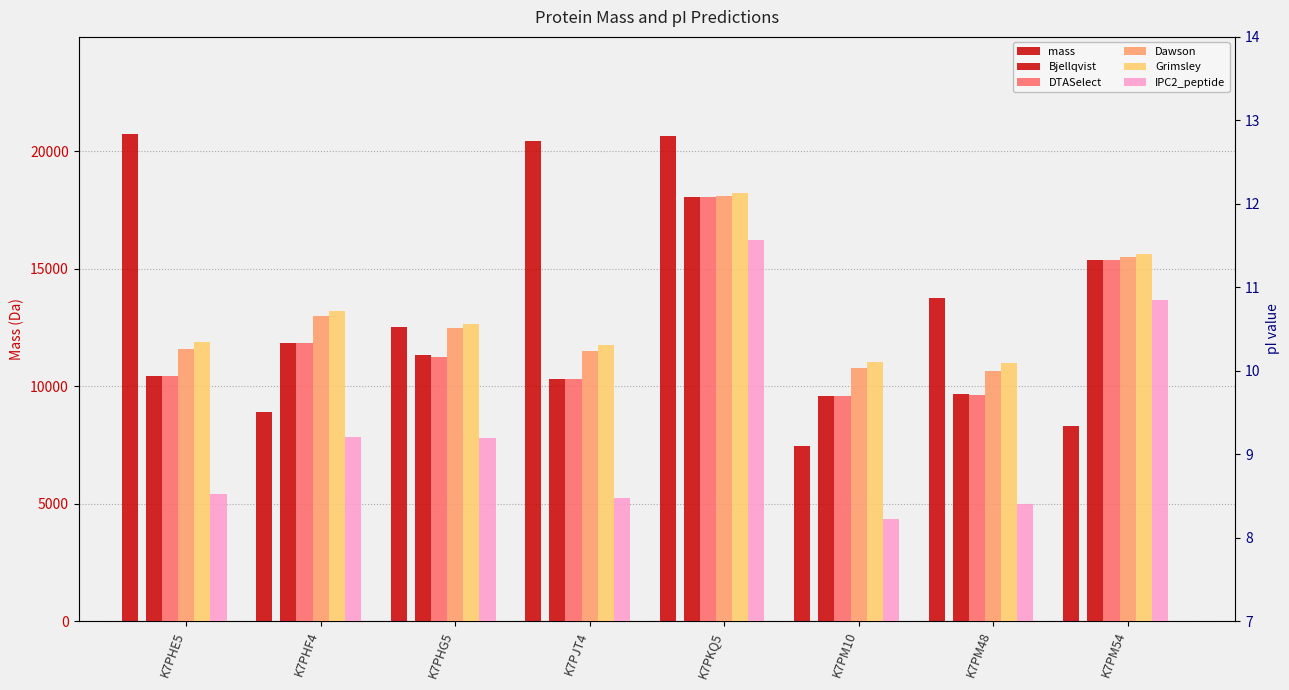

What is the average value of the Grimsley series?

10.7